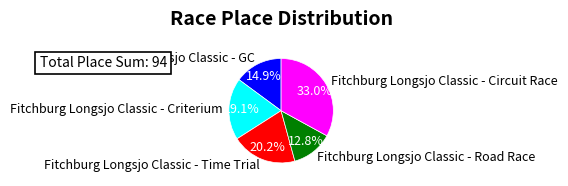

How many segments does this pie chart have?

5